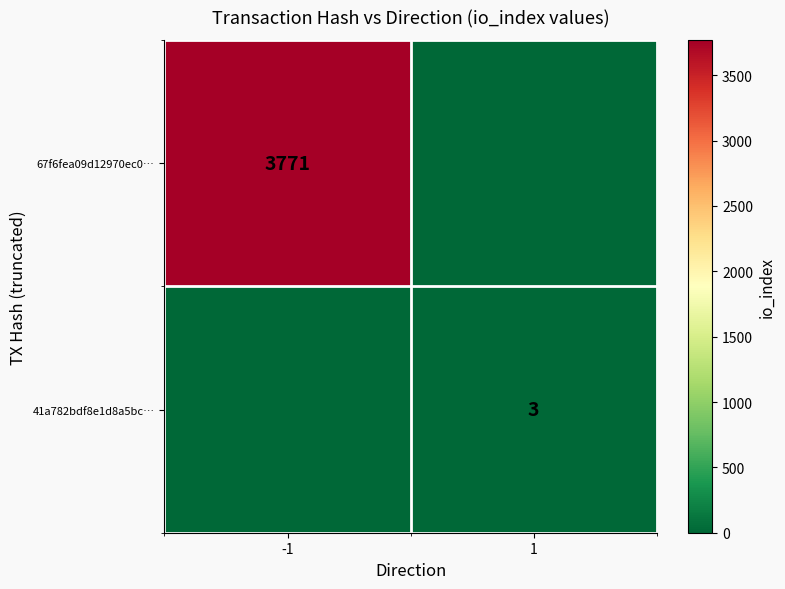

The value of 67f6fea09d12970ec0… at -1 is 3771. True or false?

True